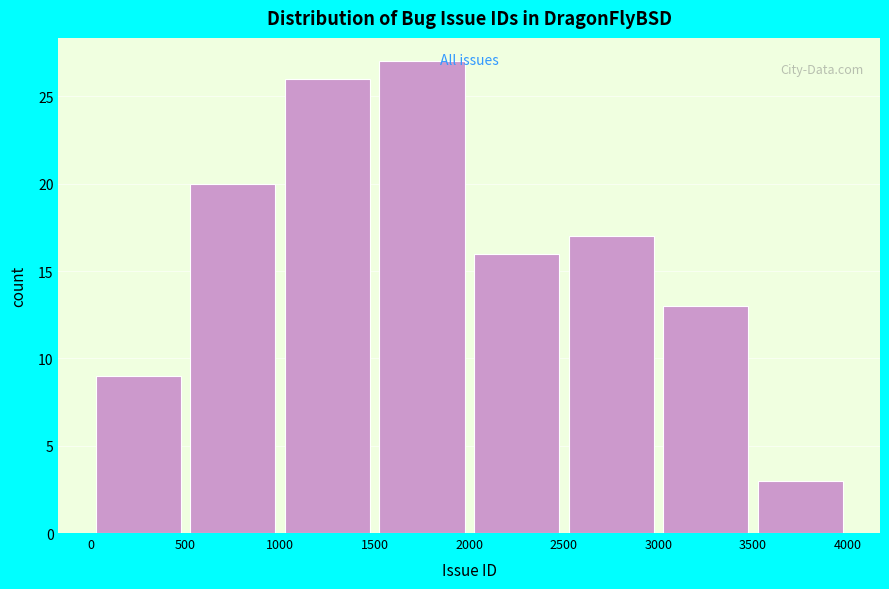

Reading left to right, list every bar in this chart as the range it spans on the x-axis followed by its height. The values are not printed on the chart, so give them approximately, as read against the axis.

0 to 500: 9
500 to 1000: 20
1000 to 1500: 26
1500 to 2000: 27
2000 to 2500: 16
2500 to 3000: 17
3000 to 3500: 13
3500 to 4000: 3